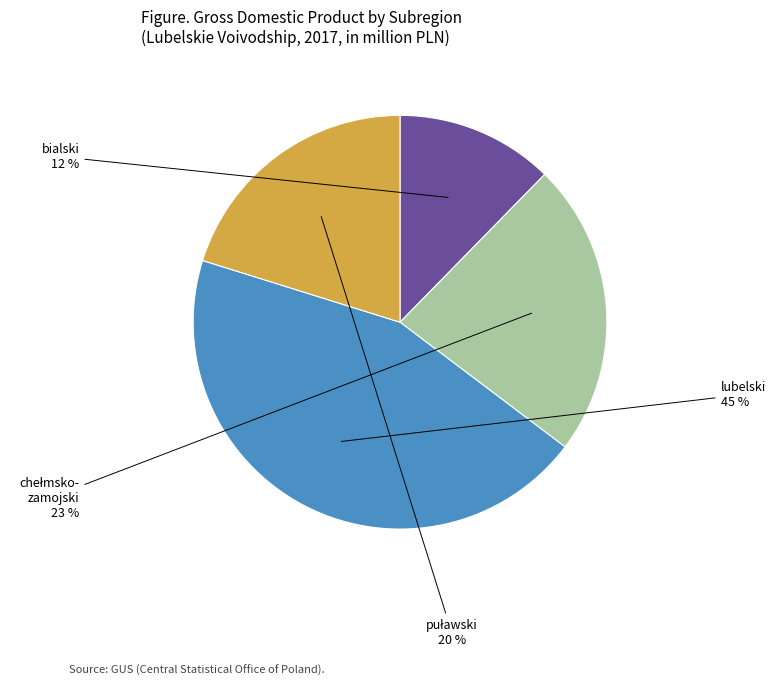

How many slices are in this pie chart?

4